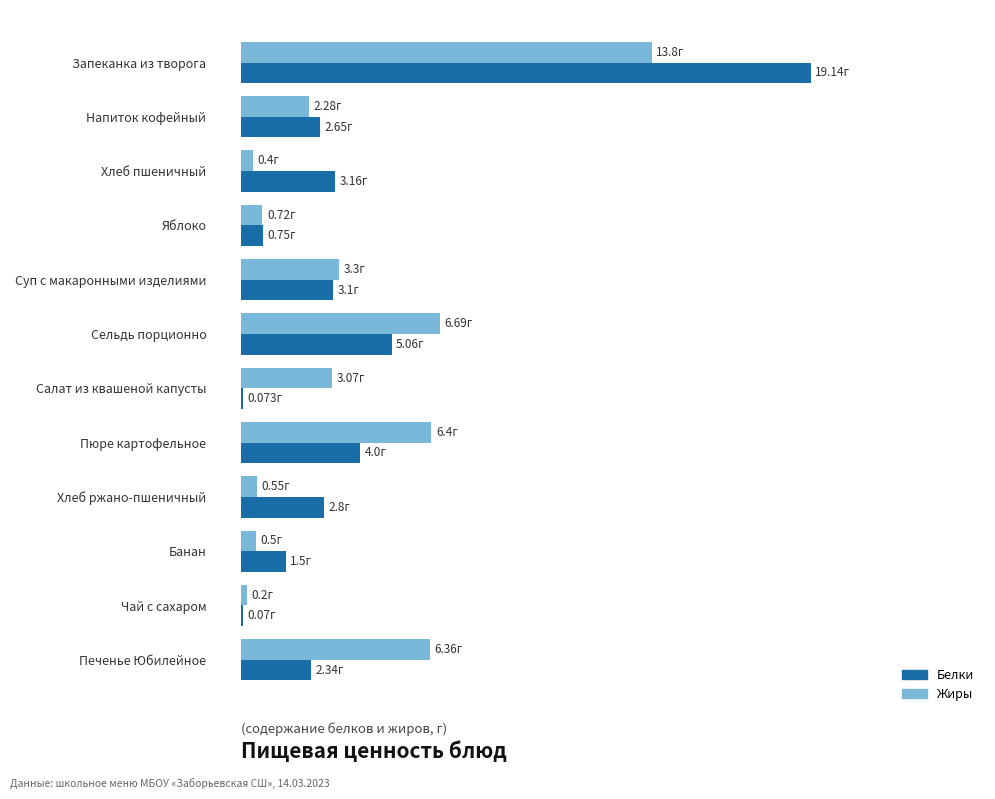

What are all the series names shown in the legend?

Белки, Жиры